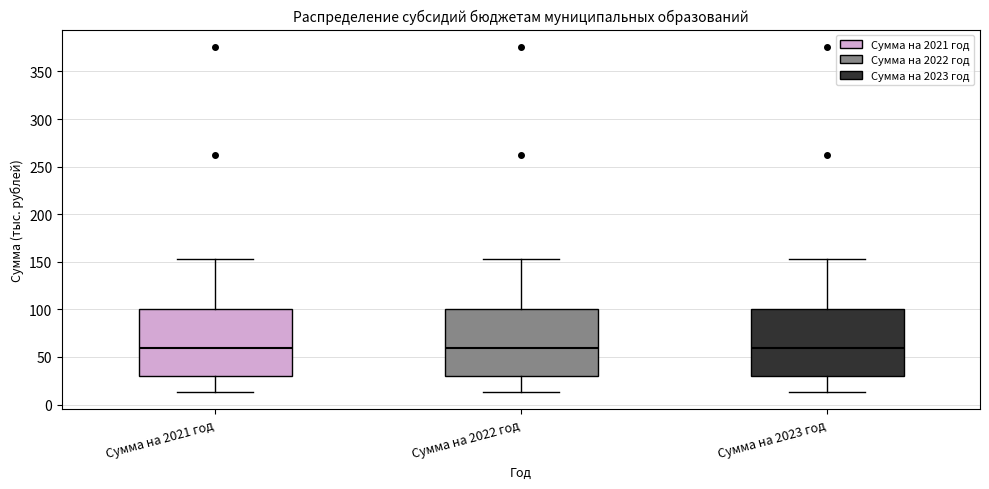

Reading left to right, transcribe this box plot: for each box, give where its median line is, the range the box spans, and where its two whiskers end, as read against the y-axis. The values are not printed on the chart, so give them approximately, as read against the axis.

Сумма на 2021 год: median 60, box 30 to 100, whiskers 15 to 155
Сумма на 2022 год: median 60, box 30 to 100, whiskers 15 to 155
Сумма на 2023 год: median 60, box 30 to 100, whiskers 15 to 155